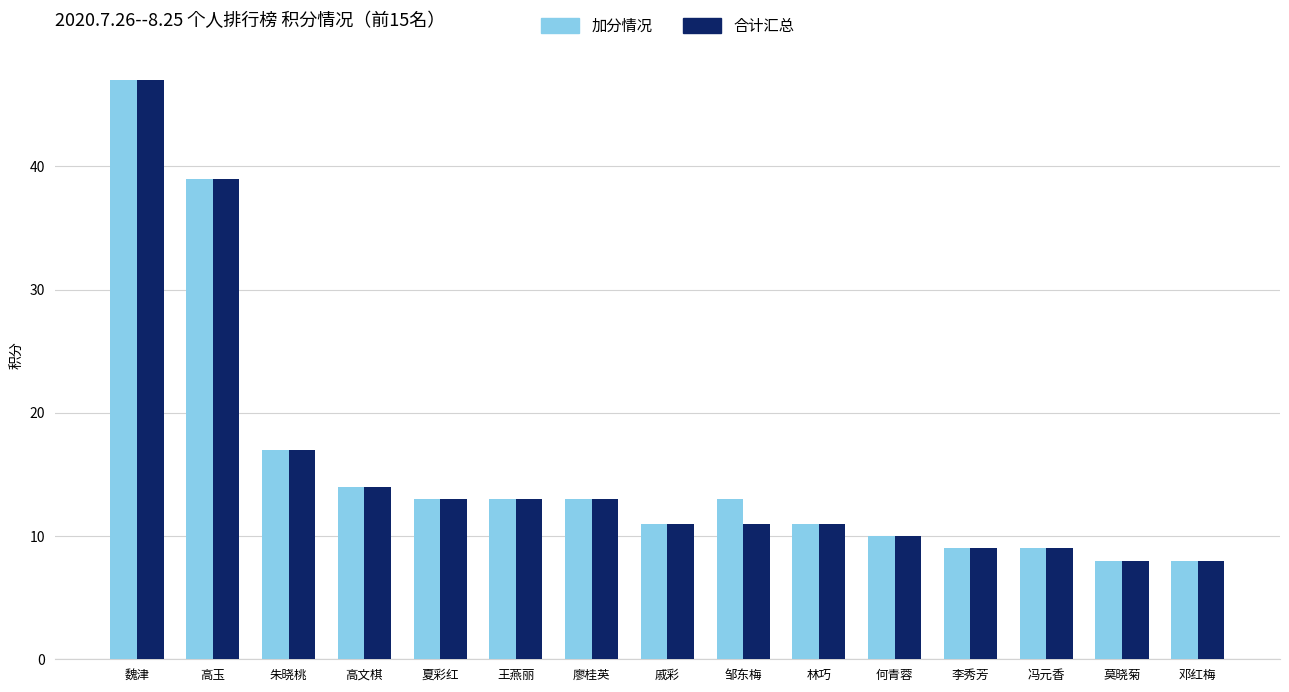

Which label corresponds to the largest value in the chart?

魏津